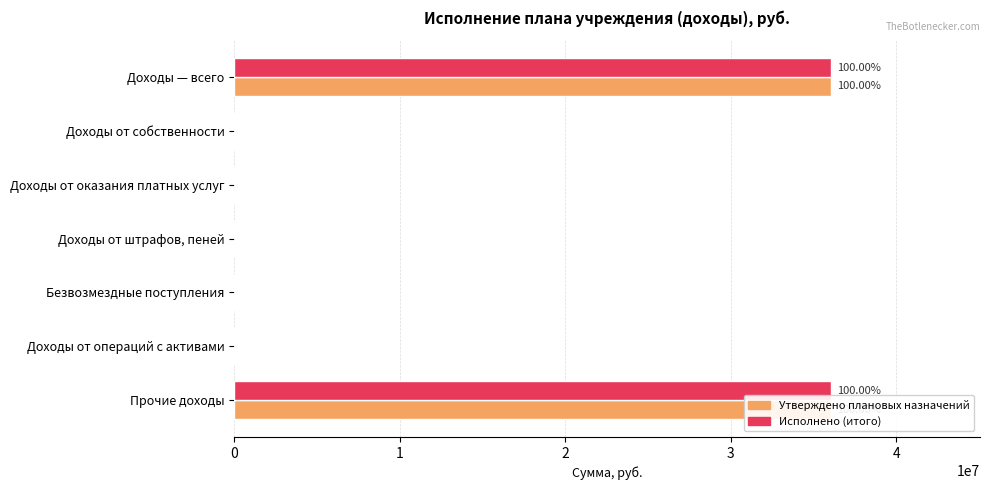

Reading left to right, extract all data points from this chart.

Утверждено плановых назначений: 36048244.0	0.0	0.0	0.0	0.0	0.0	36048244.0
Исполнено (итого): 36048244.0	0.0	0.0	0.0	0.0	0.0	36048244.0